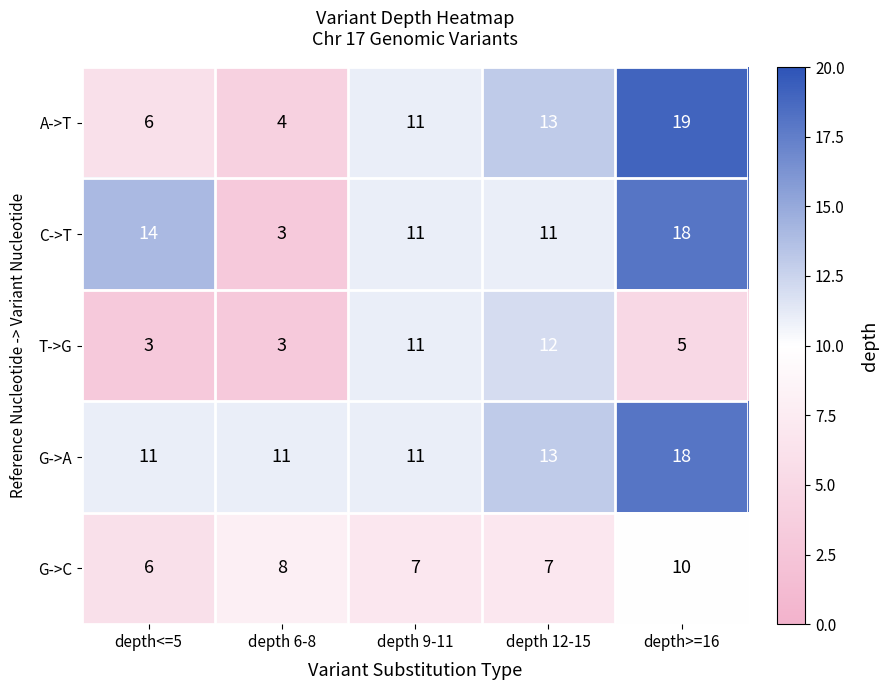

How many G->A values are between 11 and 13?

4